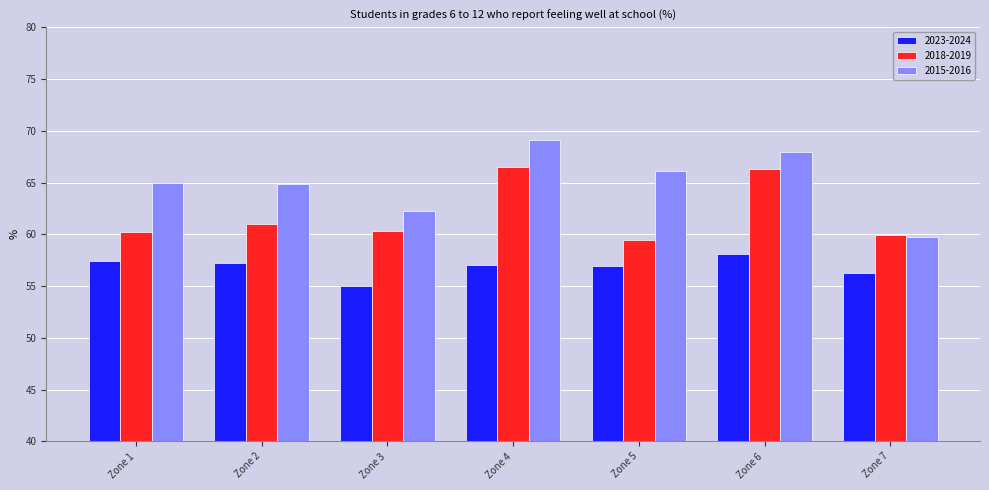

Which category has the highest value in the 2023-2024 series?

Zone 6